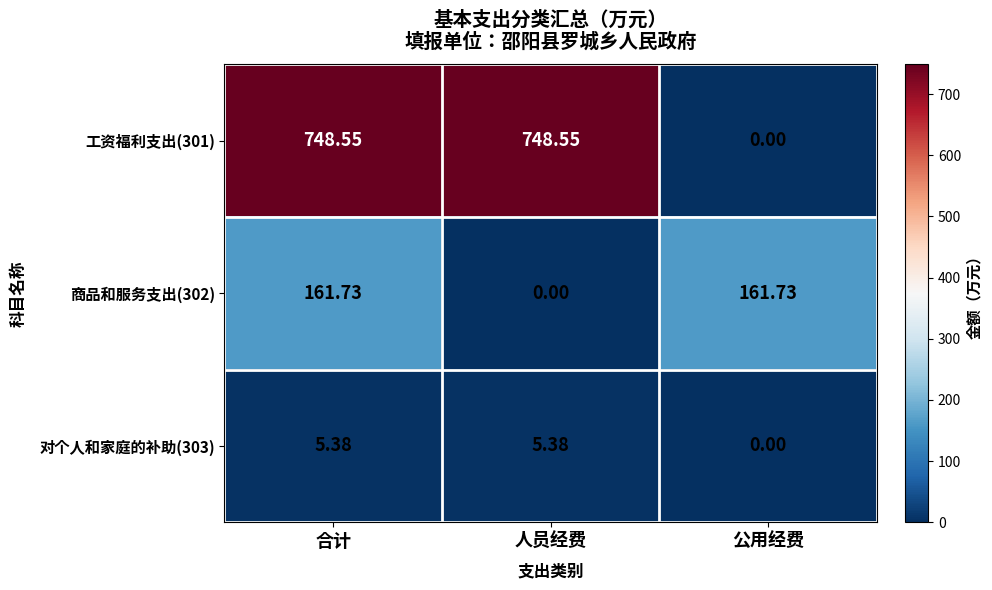

Which series has the largest range (max minus min)?

工资福利支出(301)